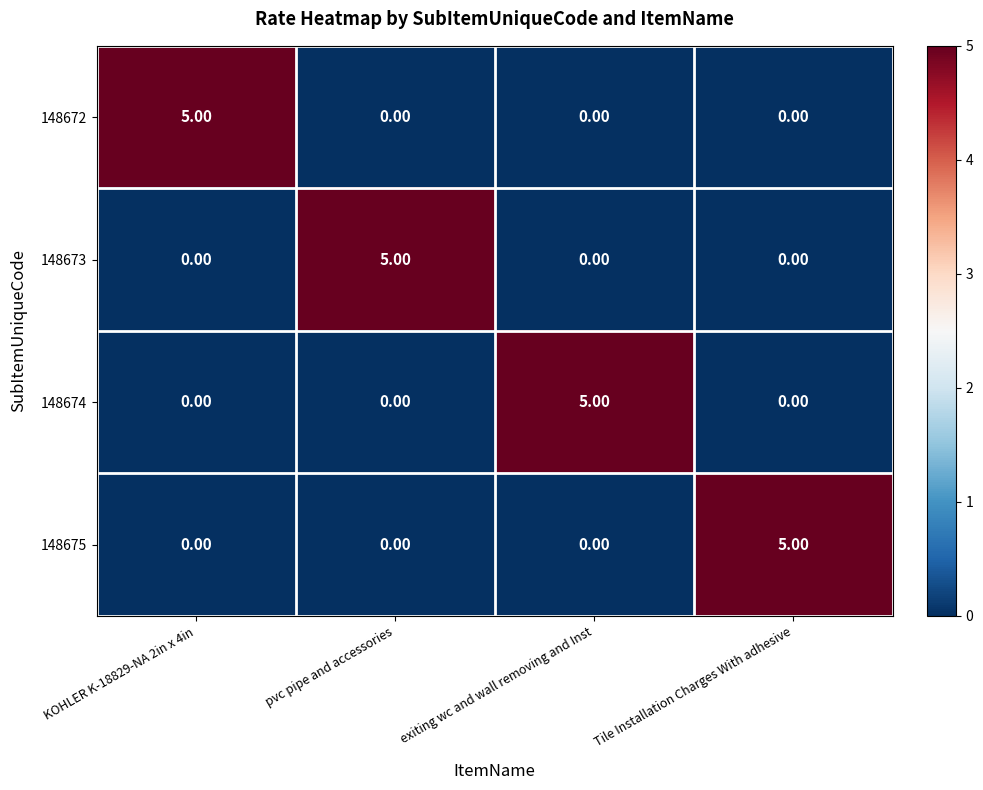

Is the value of 148673 at pvc pipe and accessories greater than the value of 148674 at KOHLER K-18829-NA 2in x 4in?

Yes